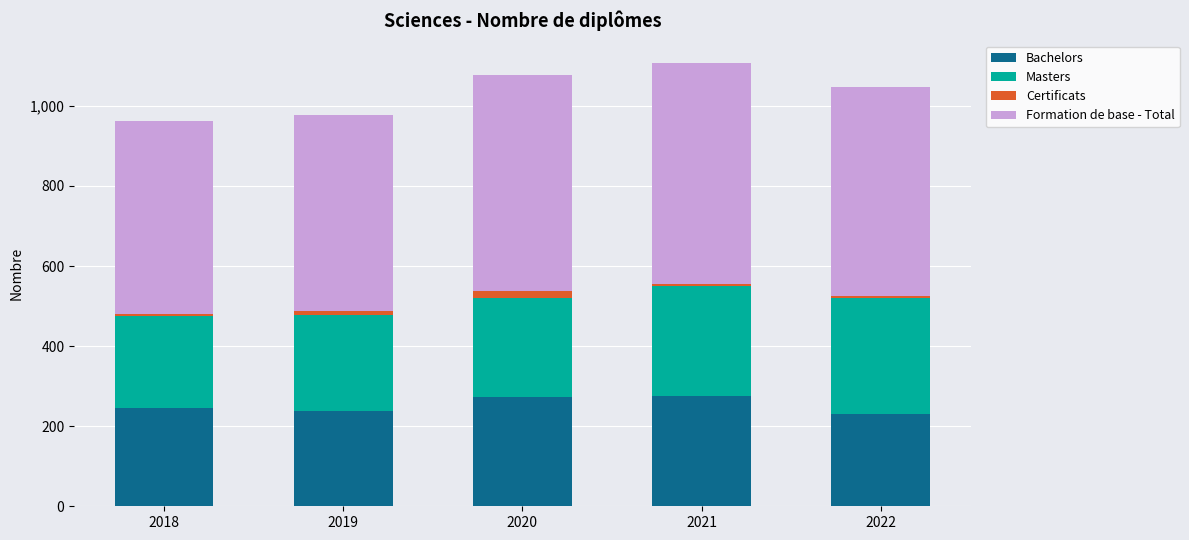

What is the minimum value for Bachelors?

230